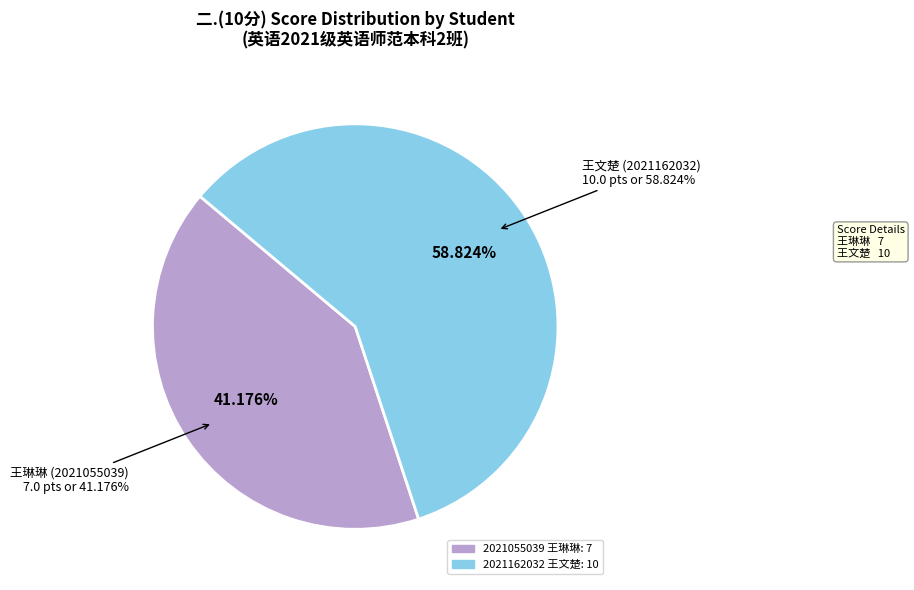

Is there any slice that represents more than half of the pie?

Yes